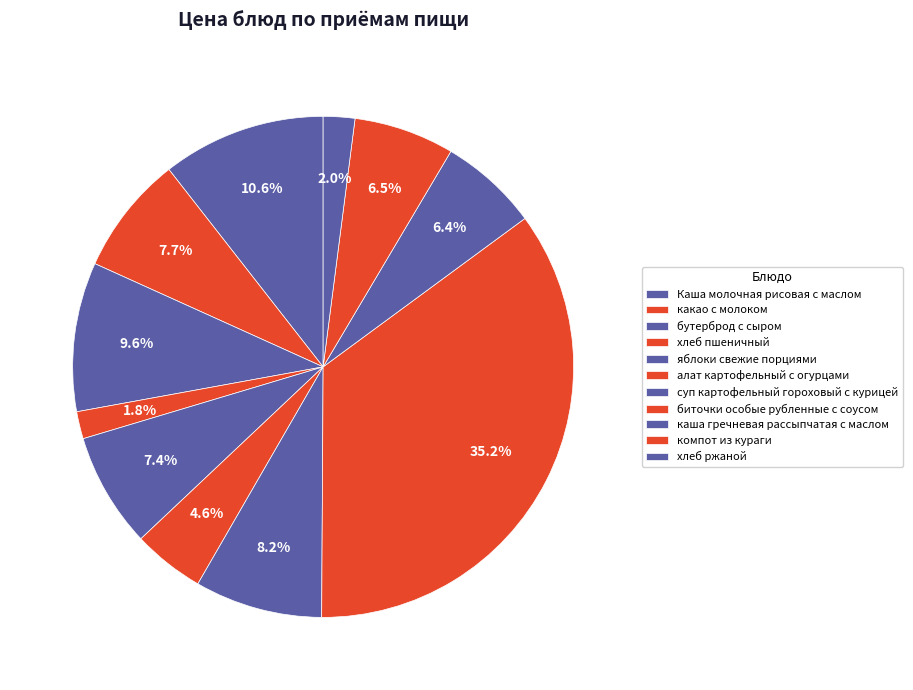

How many slices are in this pie chart?

11